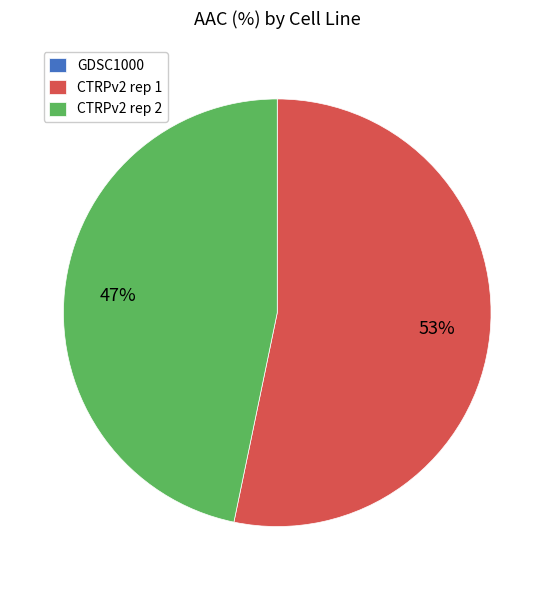

True or false: CTRPv2 rep 1 accounts for 53% of the total.

True